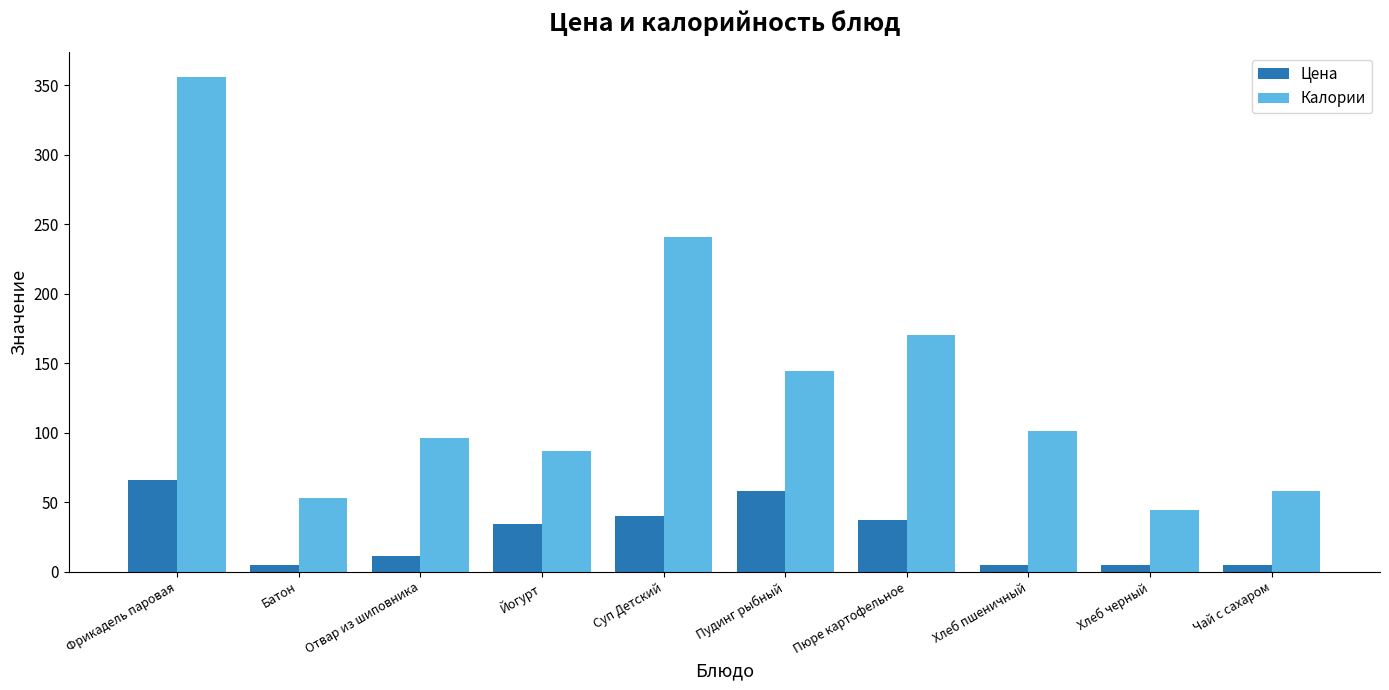

Which series has the largest total across all categories?

Калории